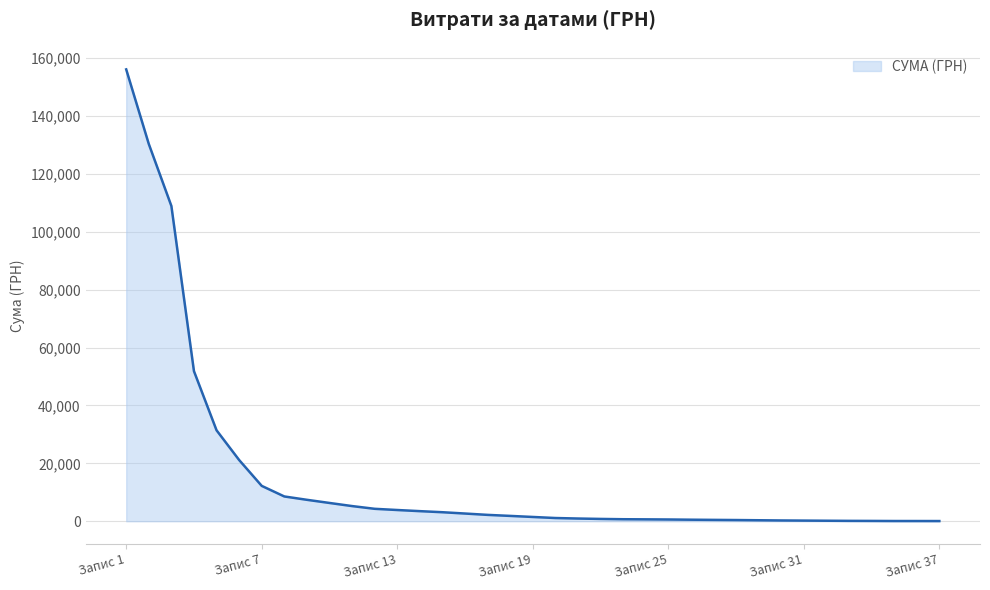

Which category has the highest value across all series?

Запис 1